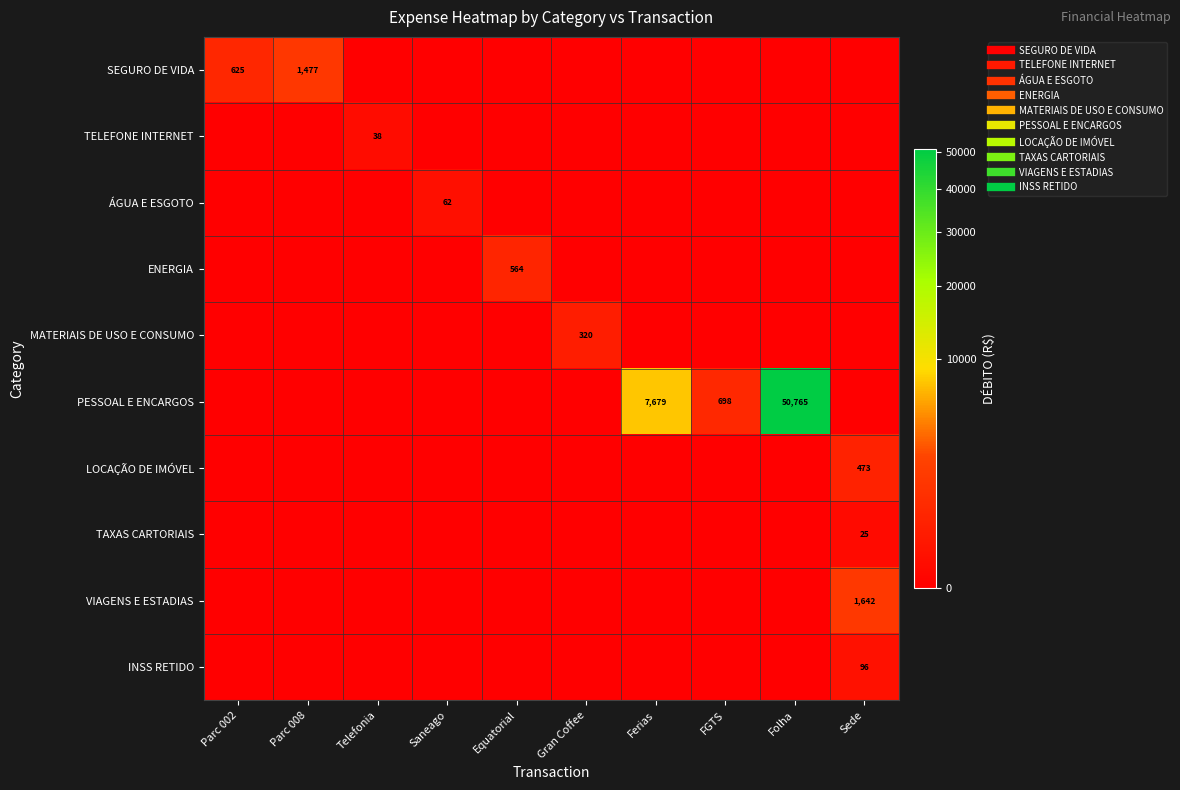

Is it true that ENERGIA equals 200.8 at Gran Coffee?

False